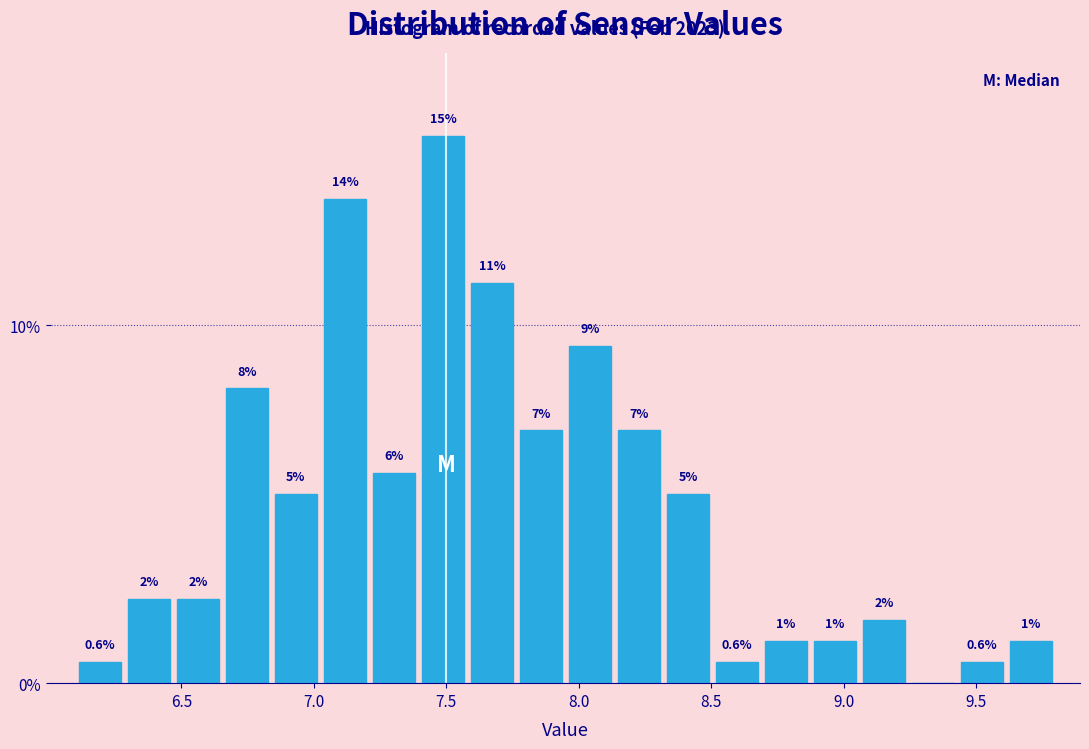

Read against the x-axis, roughly where is the centre of the tallest bar?

7.50